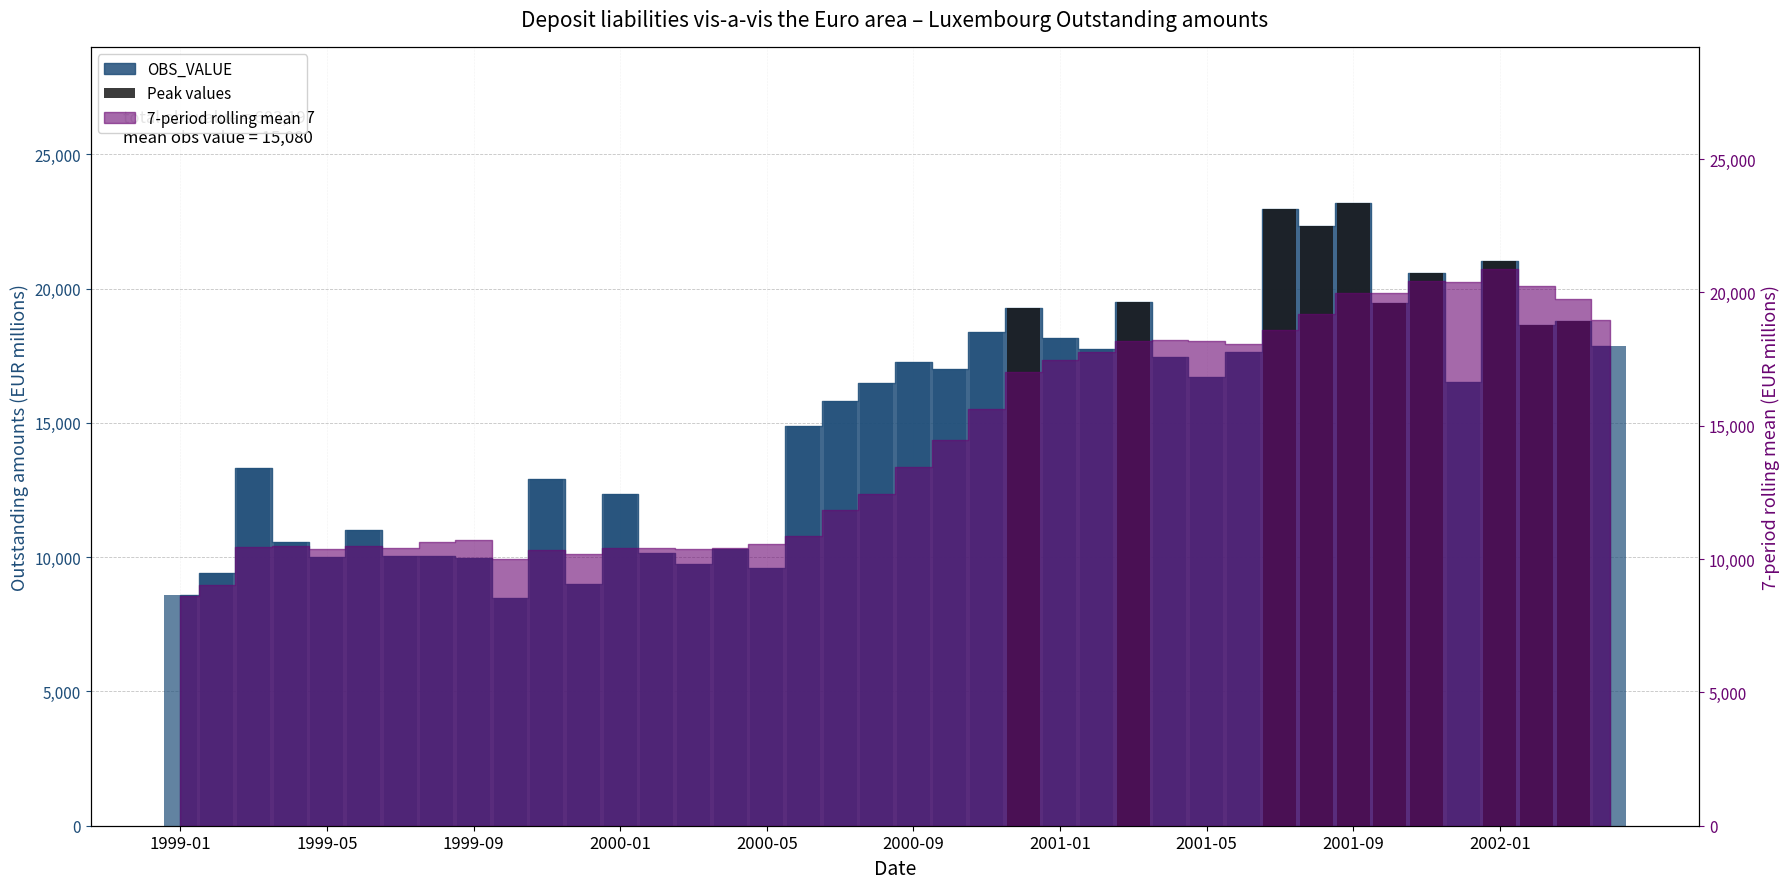

What position from the left is 31?

32